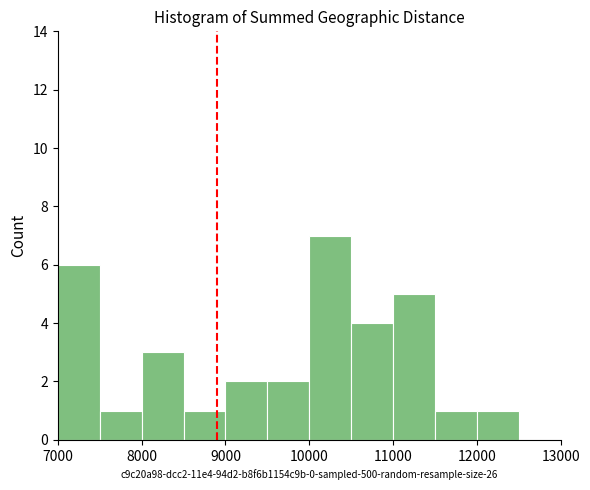

Which range on the x-axis has the tallest bar?

10000 to 10500